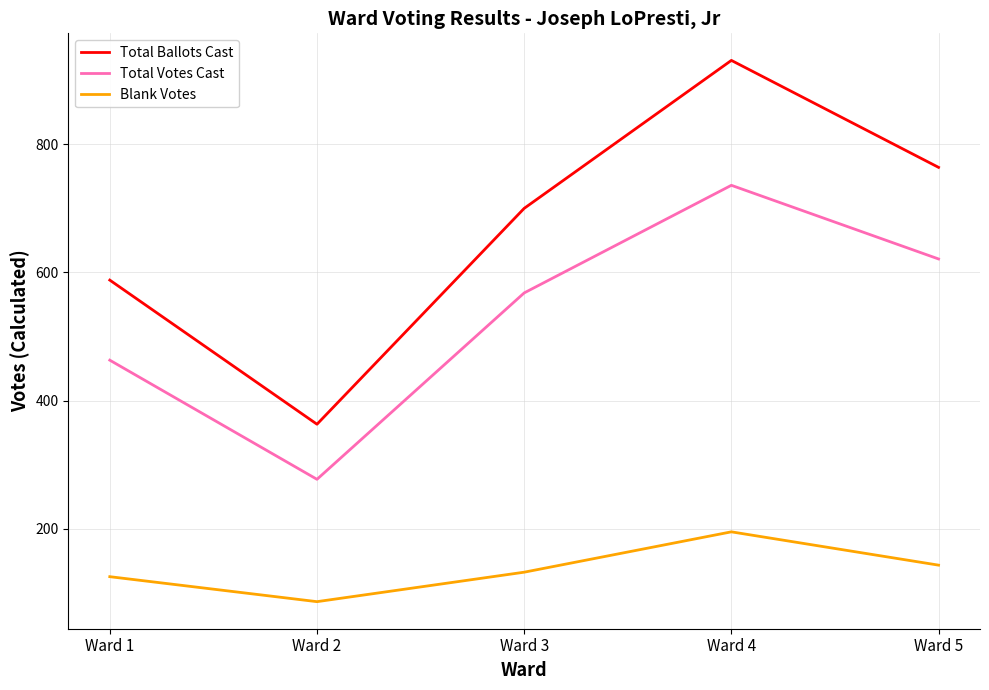

Does the chart display data point markers on the line(s)?

No